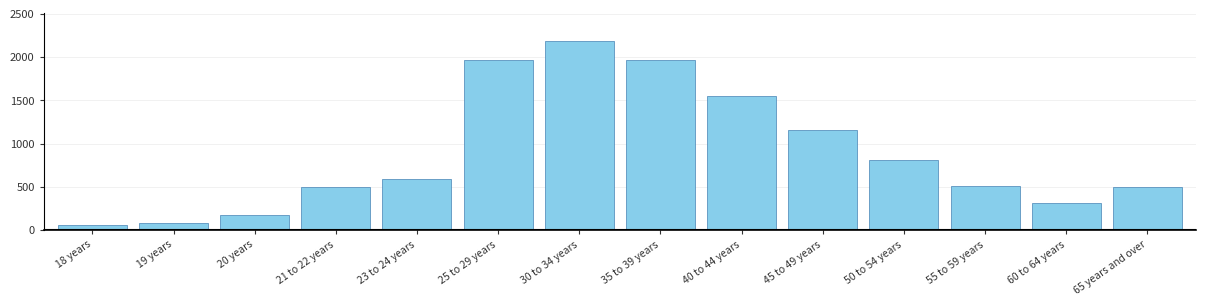

Is it true that the value at 19 years is 85?

True